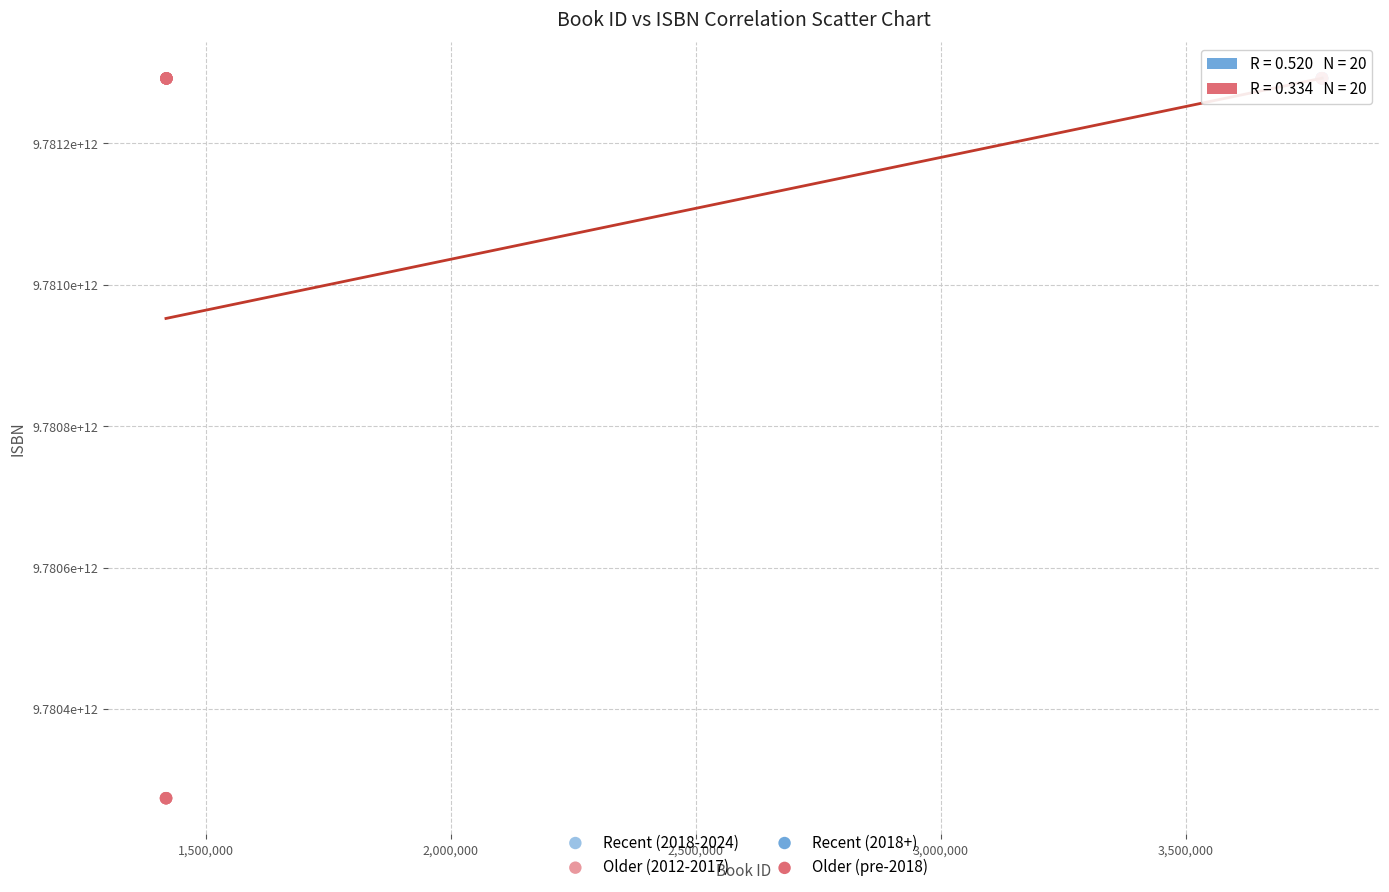

Which series has the widest spread of Y values?

Older (2012-2017)